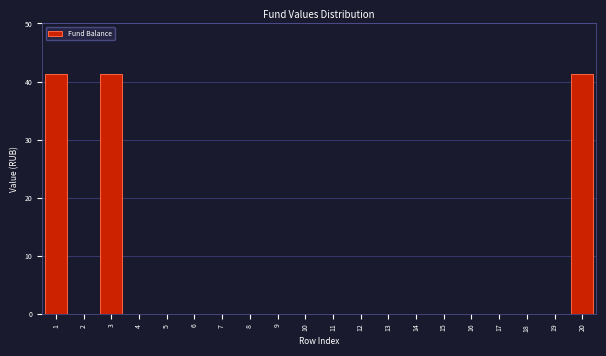

Reading right to left, list all the values displayed in this chart.

20=41.3	19=0.0	18=0.0	17=0.0	16=0.0	15=0.0	14=0.0	13=0.0	12=0.0	11=0.0	10=0.0	9=0.0	8=0.0	7=0.0	6=0.0	5=0.0	4=0.0	3=41.3	2=0.0	1=41.3